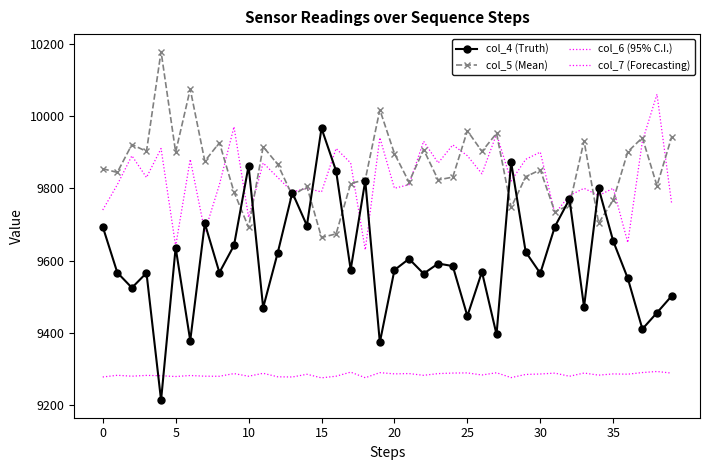

True or false: col_7 (Forecasting) and col_6 (95% C.I.) intersect in this chart.

False